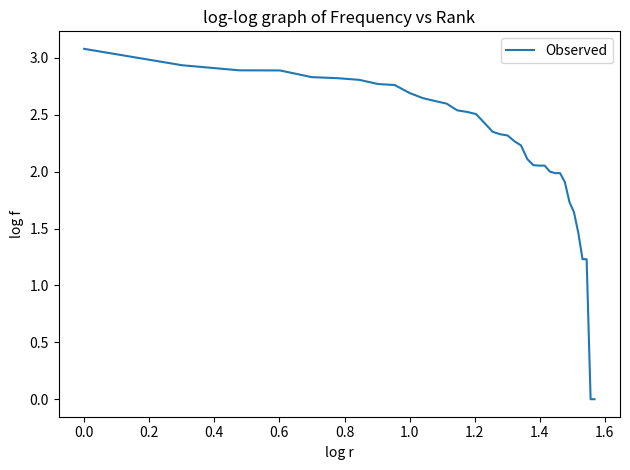

What is the greatest value displayed?

3.1